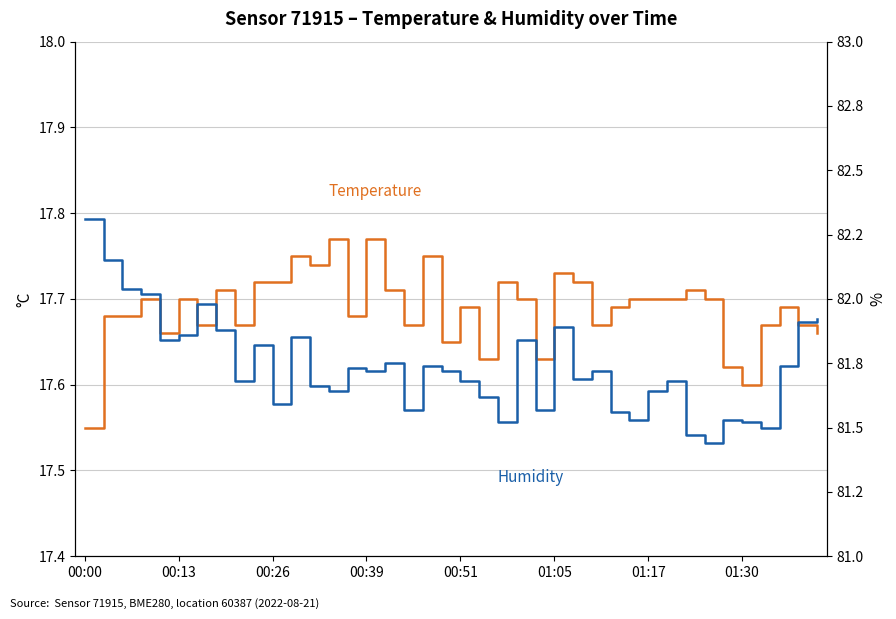

Between 28 and 37, which series saw the biggest shift?

Humidity (%)